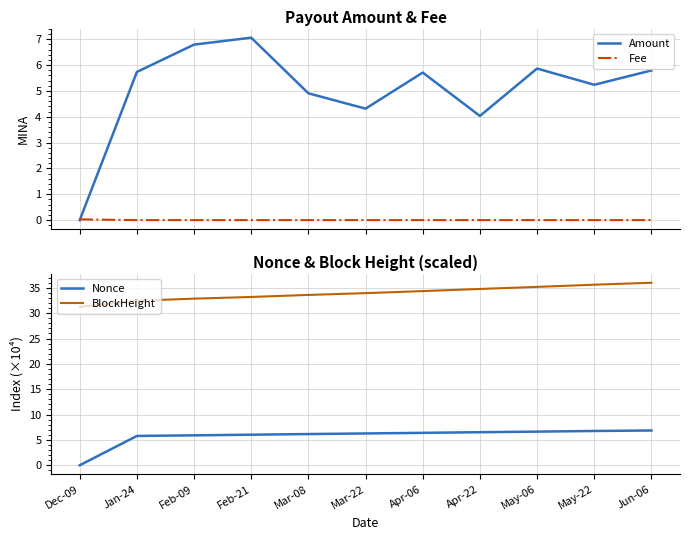

Is it true that BlockHeight equals 33.6 at Mar-08?

True